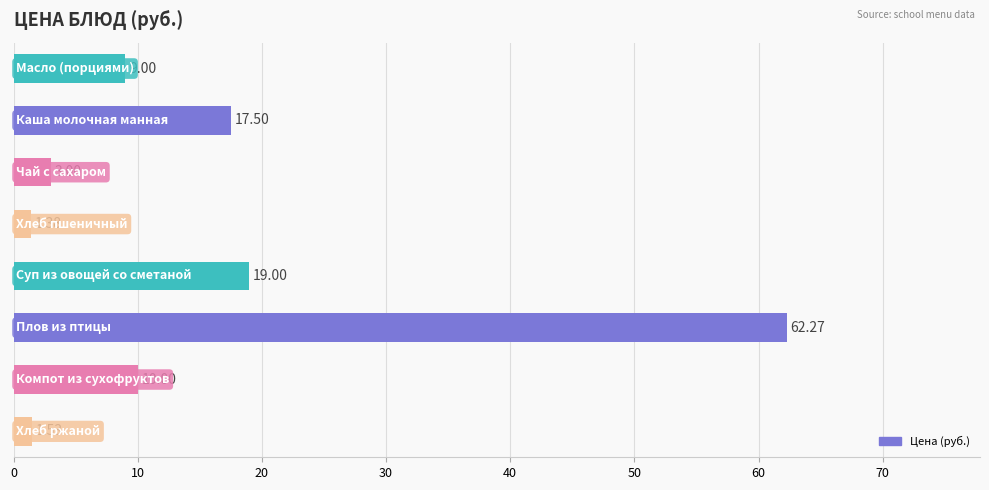

What is the difference between the maximum and minimum values?

60.9